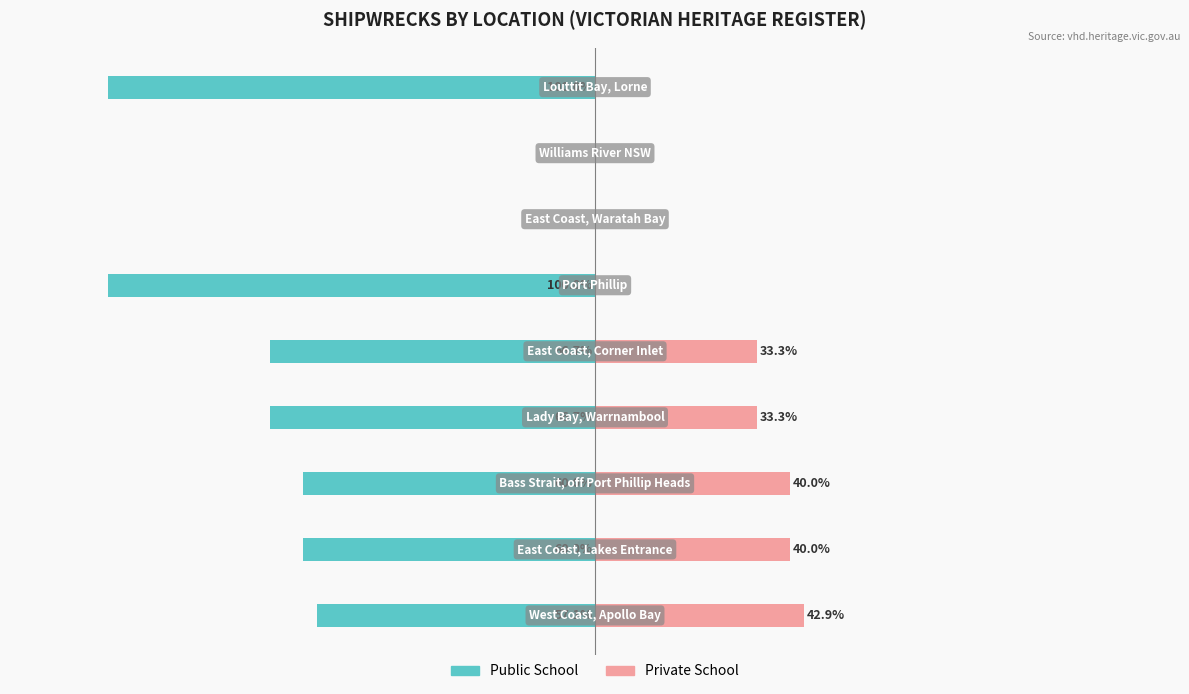

How many data points does each series have?

9